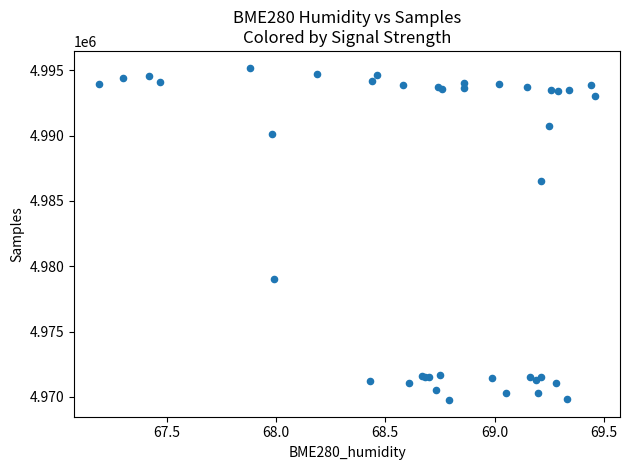

What Y value in the scatter plot is closest to 4982484?

4979061